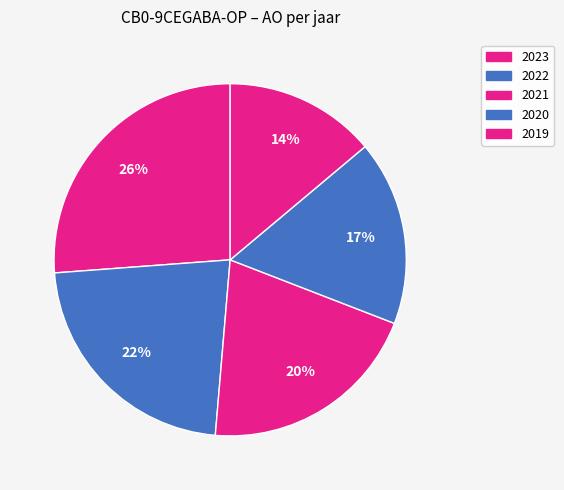

Does 2019 account for over 50% of the chart?

No